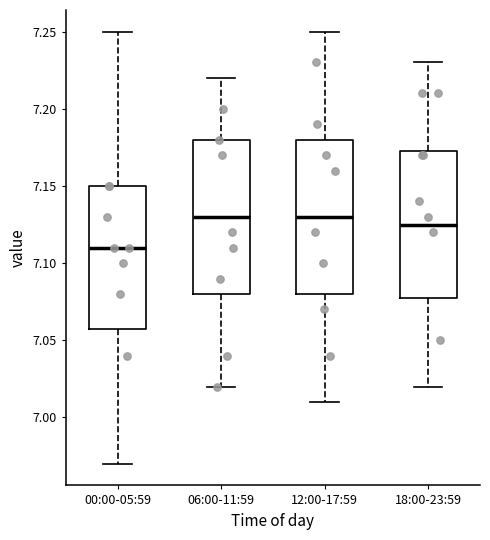

Which box has the lowest median line?

00:00-05:59